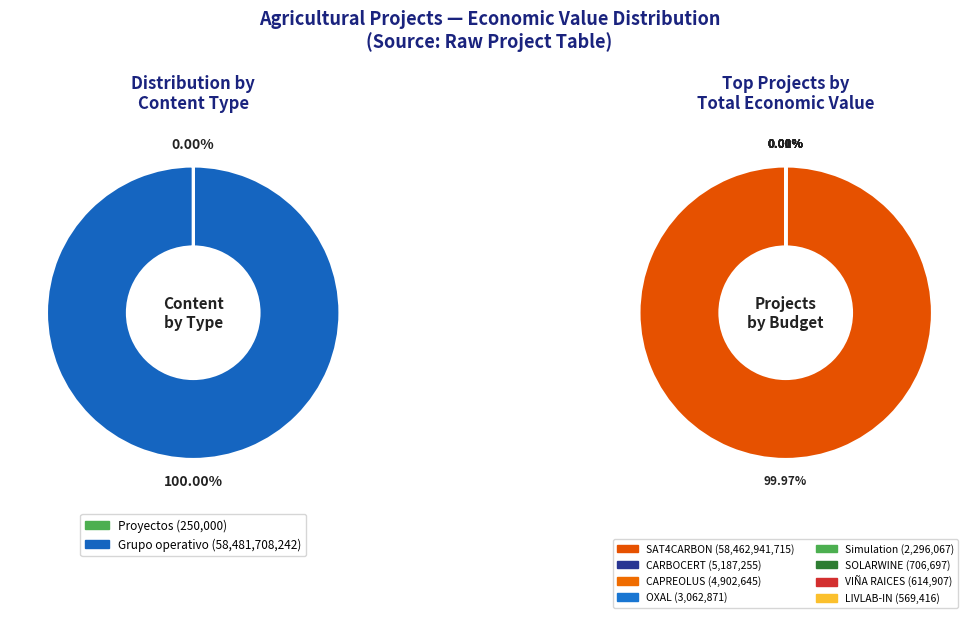

Which slice is the largest?

SAT4CARBON